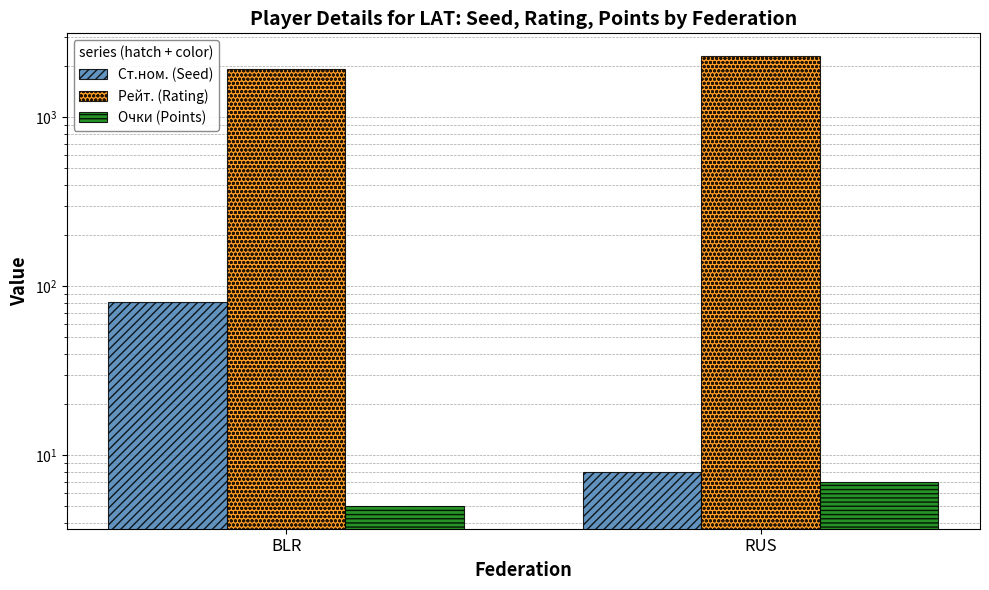

Which series changed the most between BLR and RUS?

Рейт. (Rating)